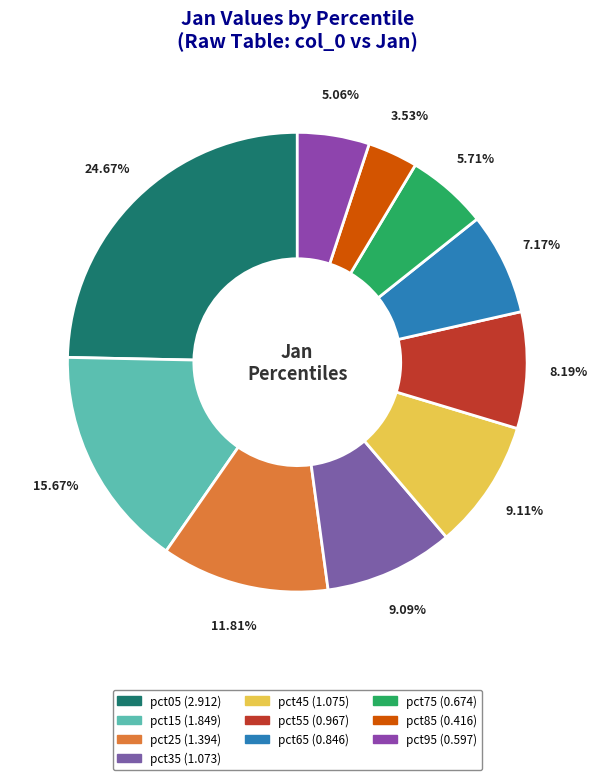

Does pct45 represent more than half of the total?

No